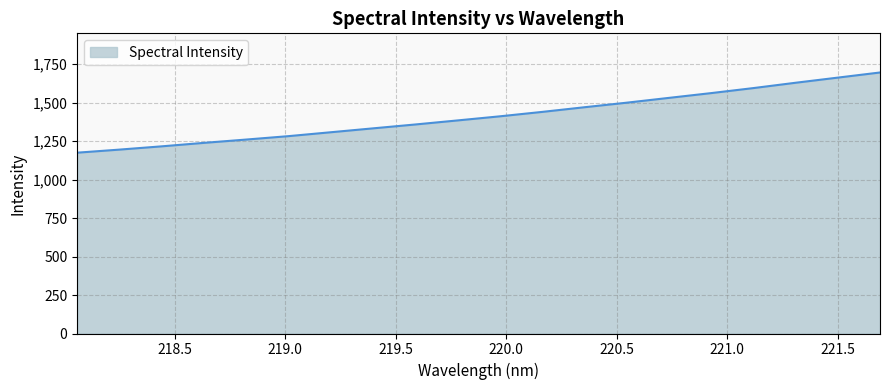

What is the maximum value shown in the chart?

1695.7